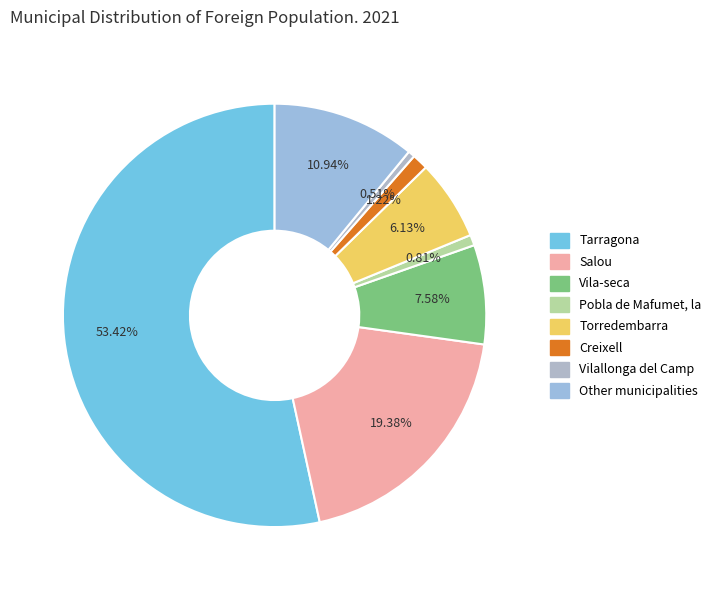

How many slices are in this pie chart?

8